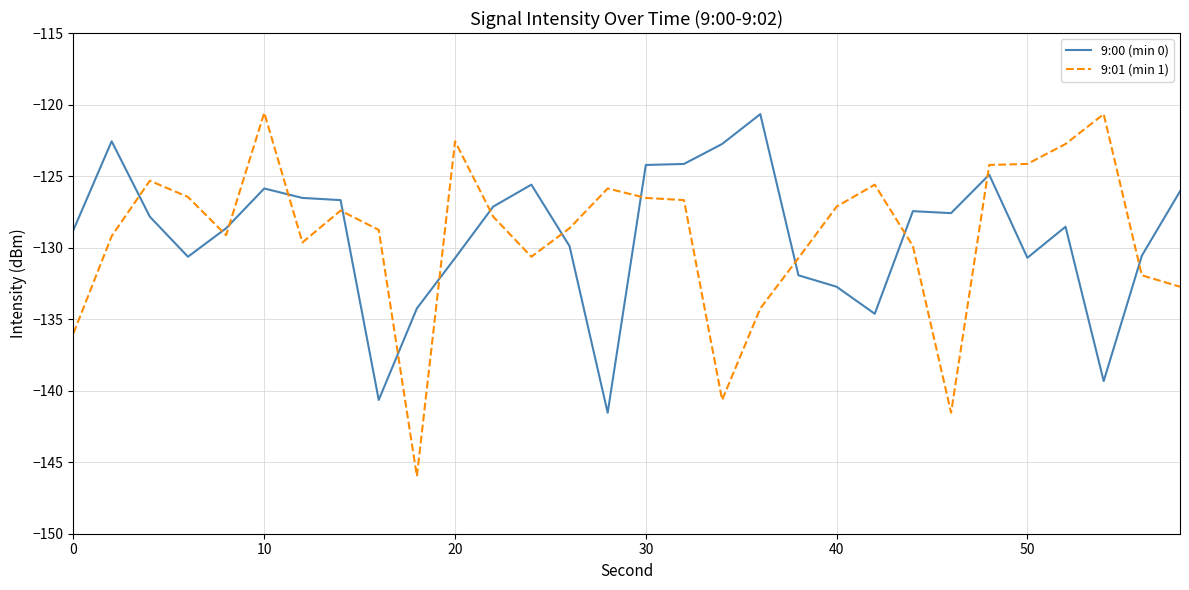

Is this an area chart (filled region under the line)?

No